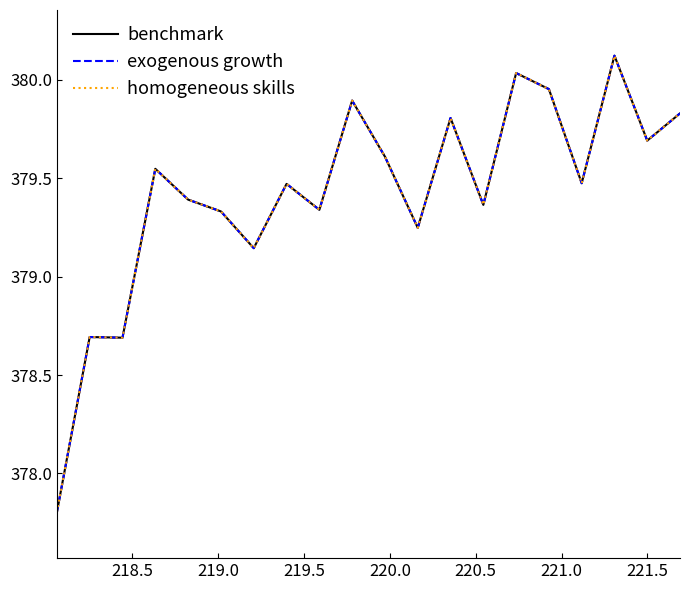

Which series has the largest total across all categories?

benchmark